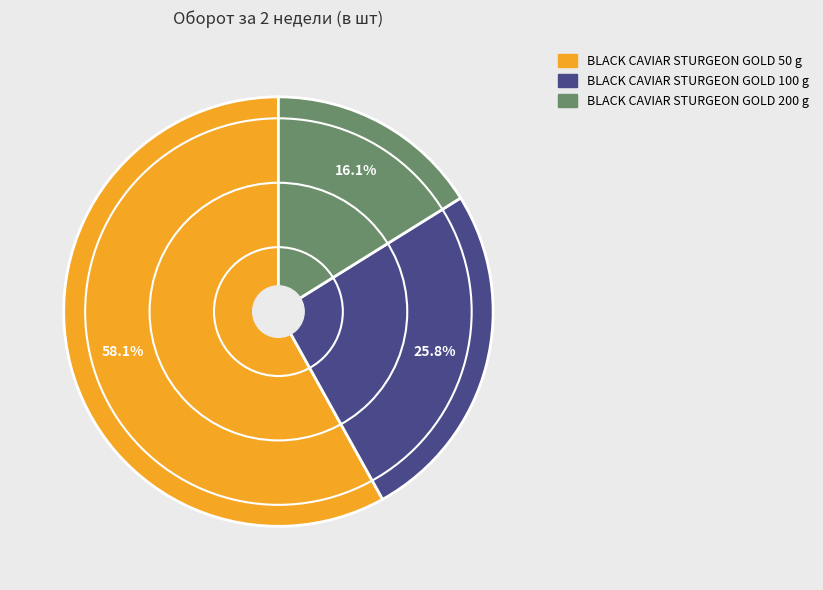

What is the largest slice in the pie chart?

BLACK CAVIAR STURGEON GOLD 50 g